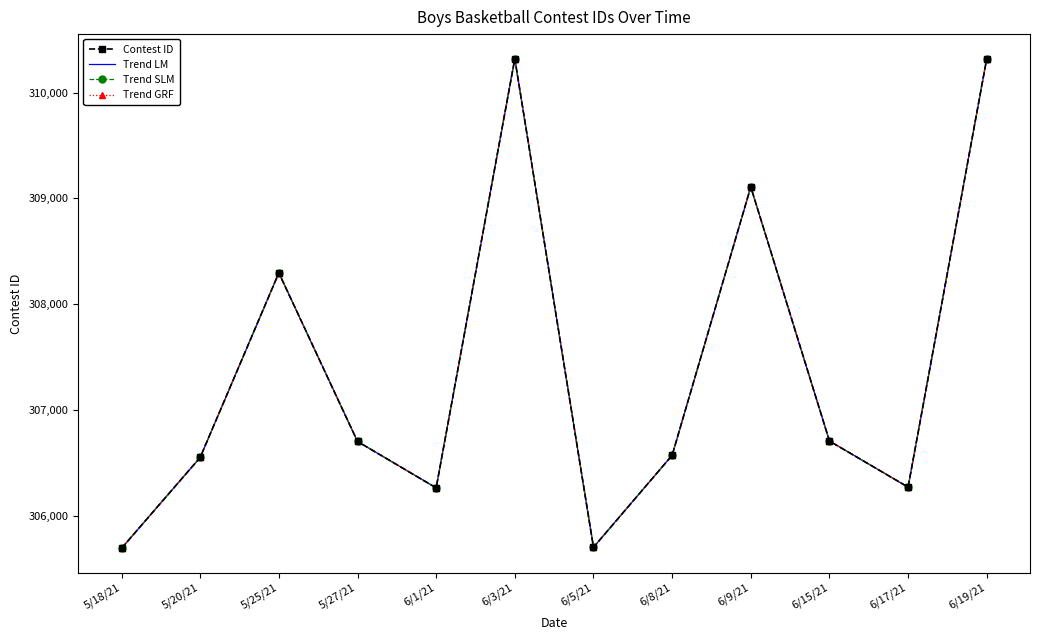

What is the average value of the Contest ID series?

307374